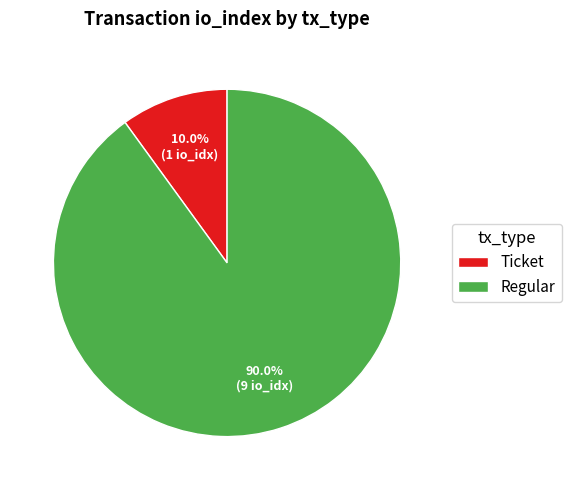

What is the smallest slice in the pie chart?

Ticket